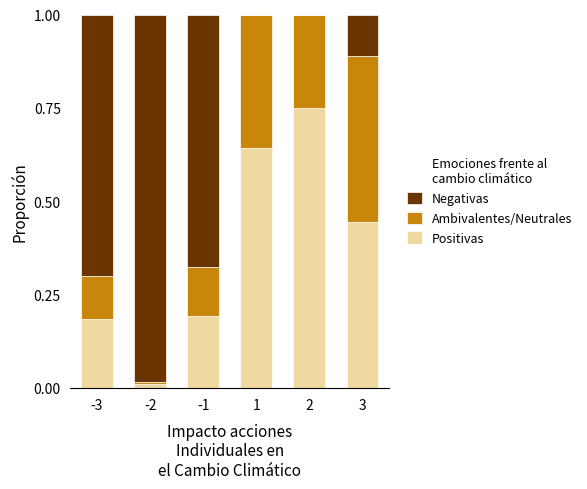

What is the sum of all Positivas values?

2.2